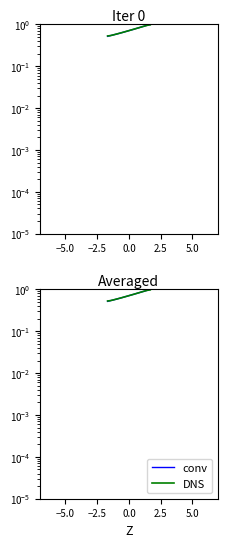

At how many categories does at least one series exceed 0?

32